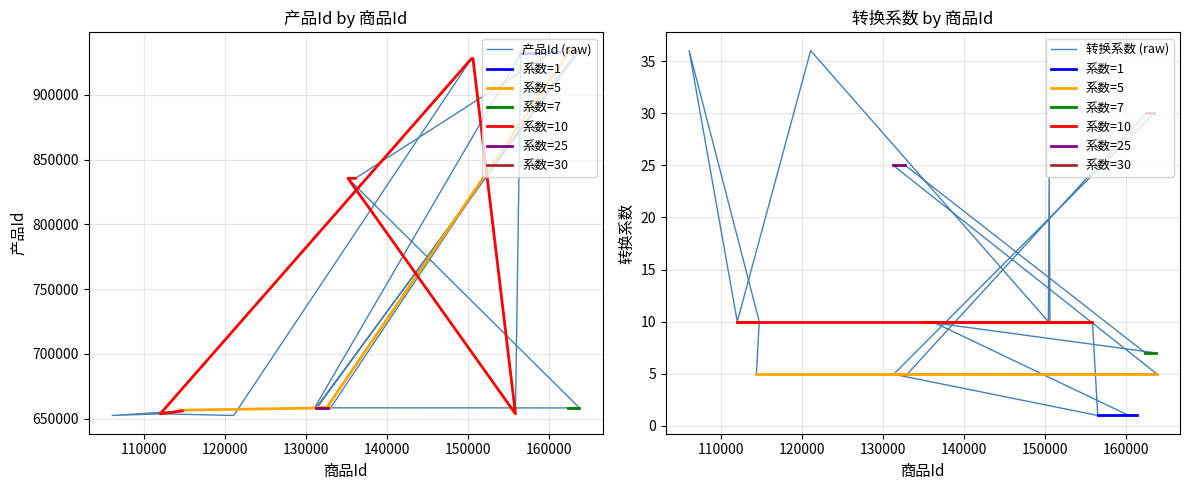

Rank the series by their maximum value, from lowest to highest.

转换系数, 产品Id